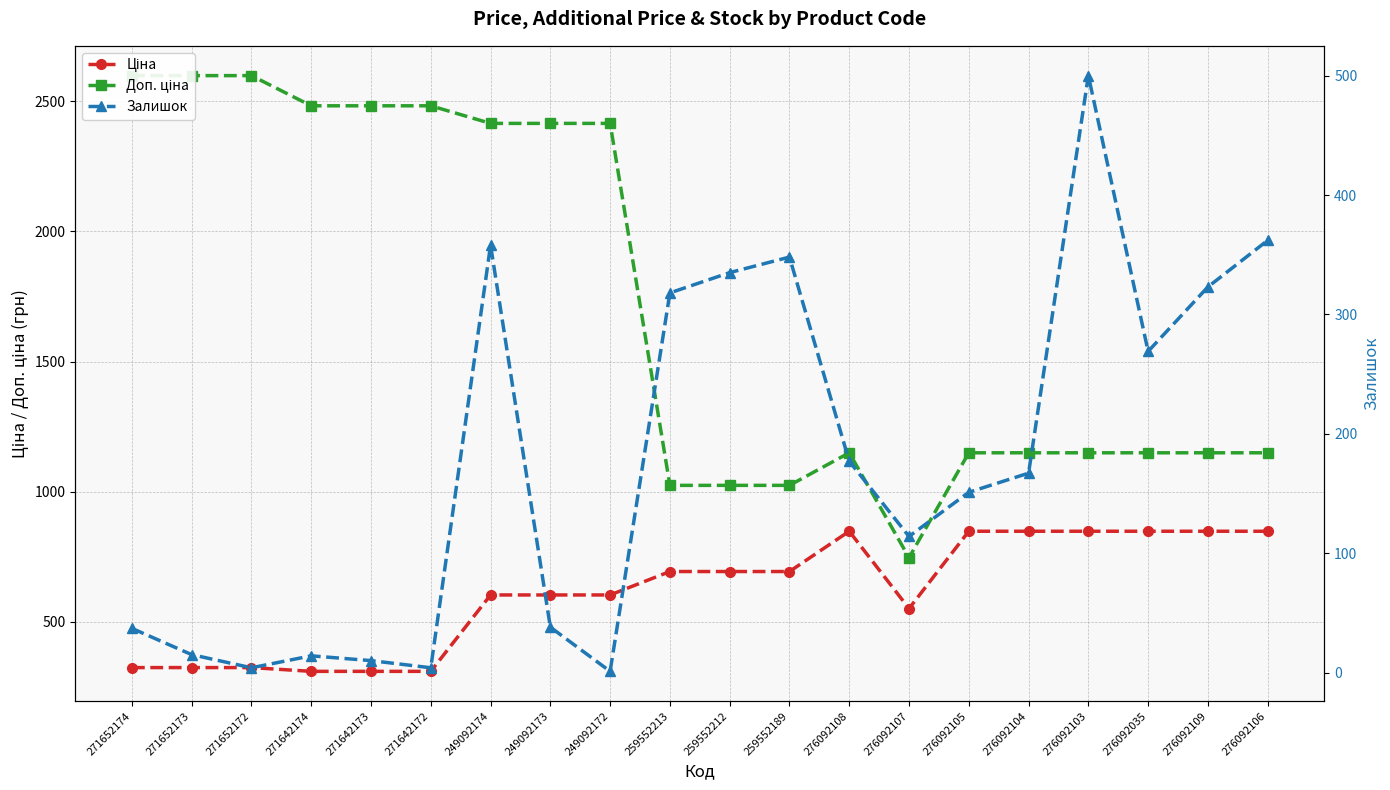

Which series changed the most between 249092174 and 276092103?

Доп. ціна